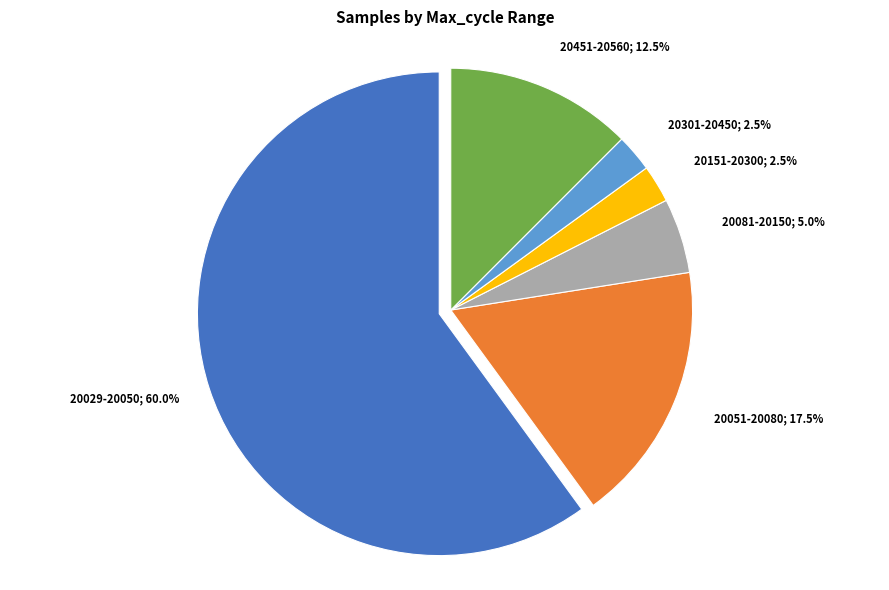

Is there a majority slice in this chart?

Yes